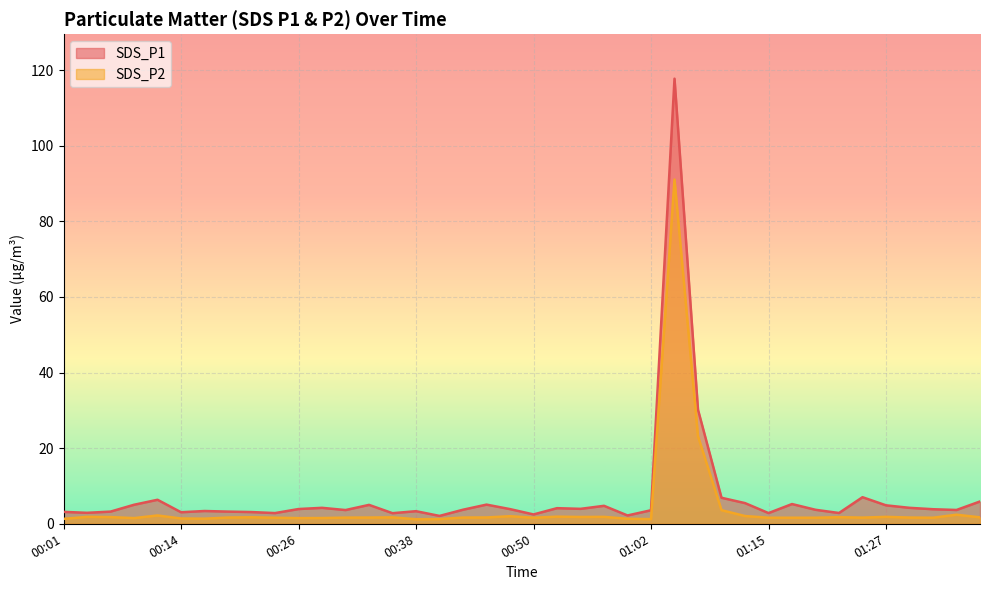

At which category does the chart reach its minimum across all series?

00:38